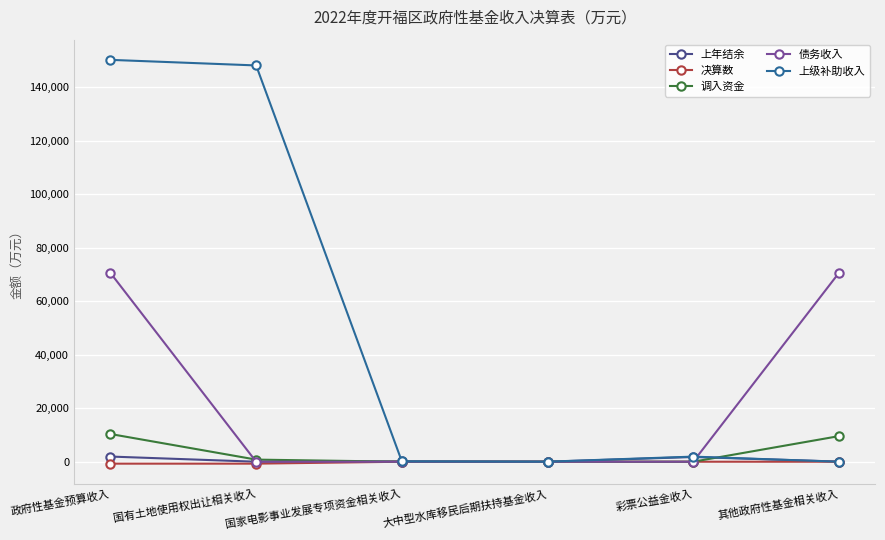

What is the label of the 5th point from the left?

彩票公益金收入